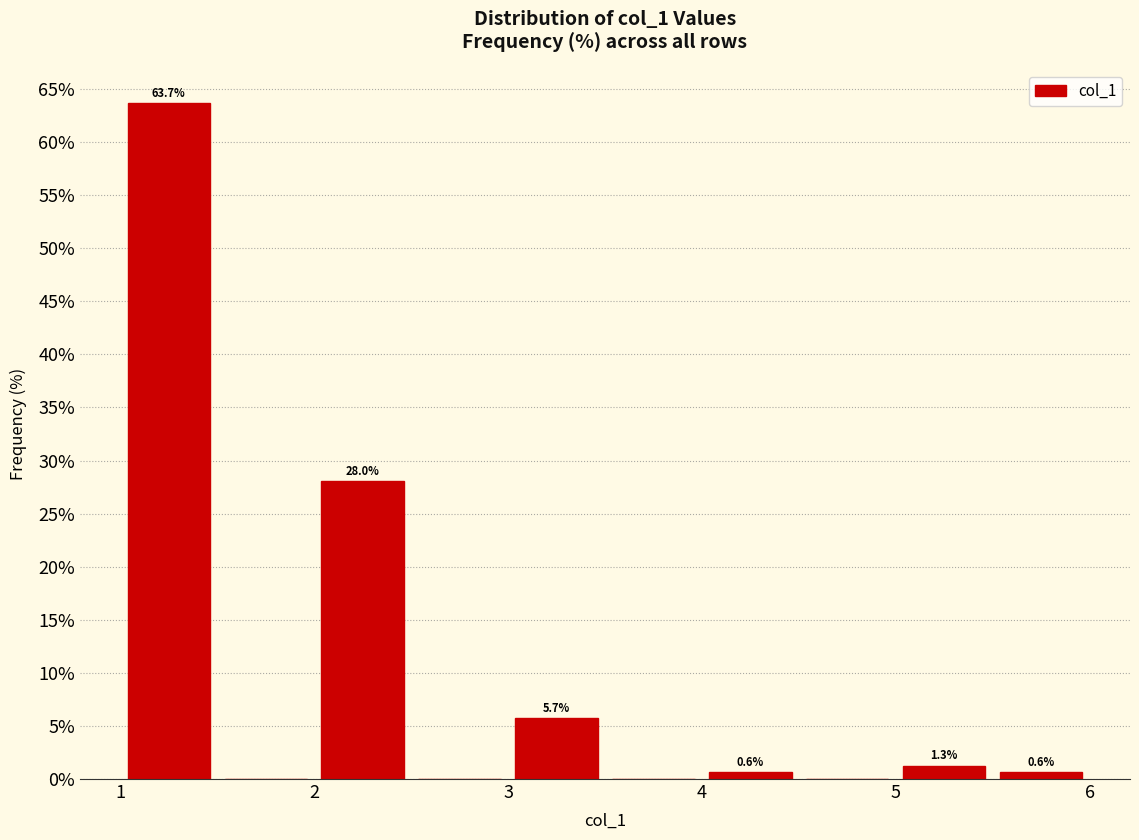

Over which range of the x-axis is the bar tallest?

1.0 to 1.5